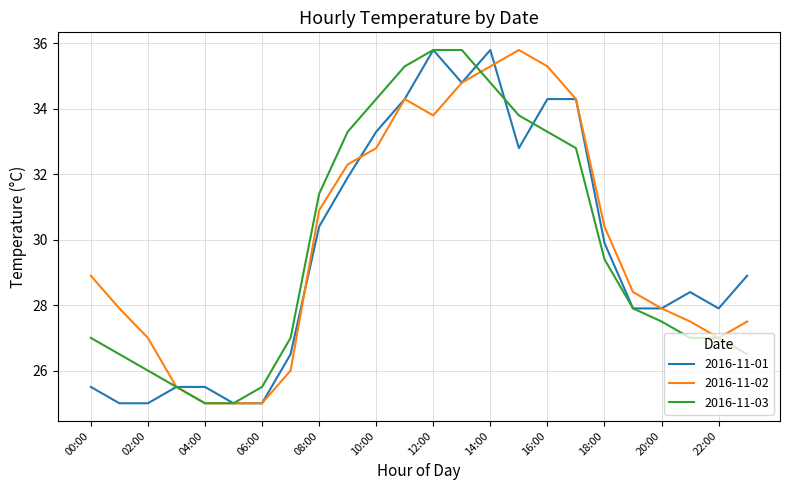

Does the chart have visible grid lines?

Yes